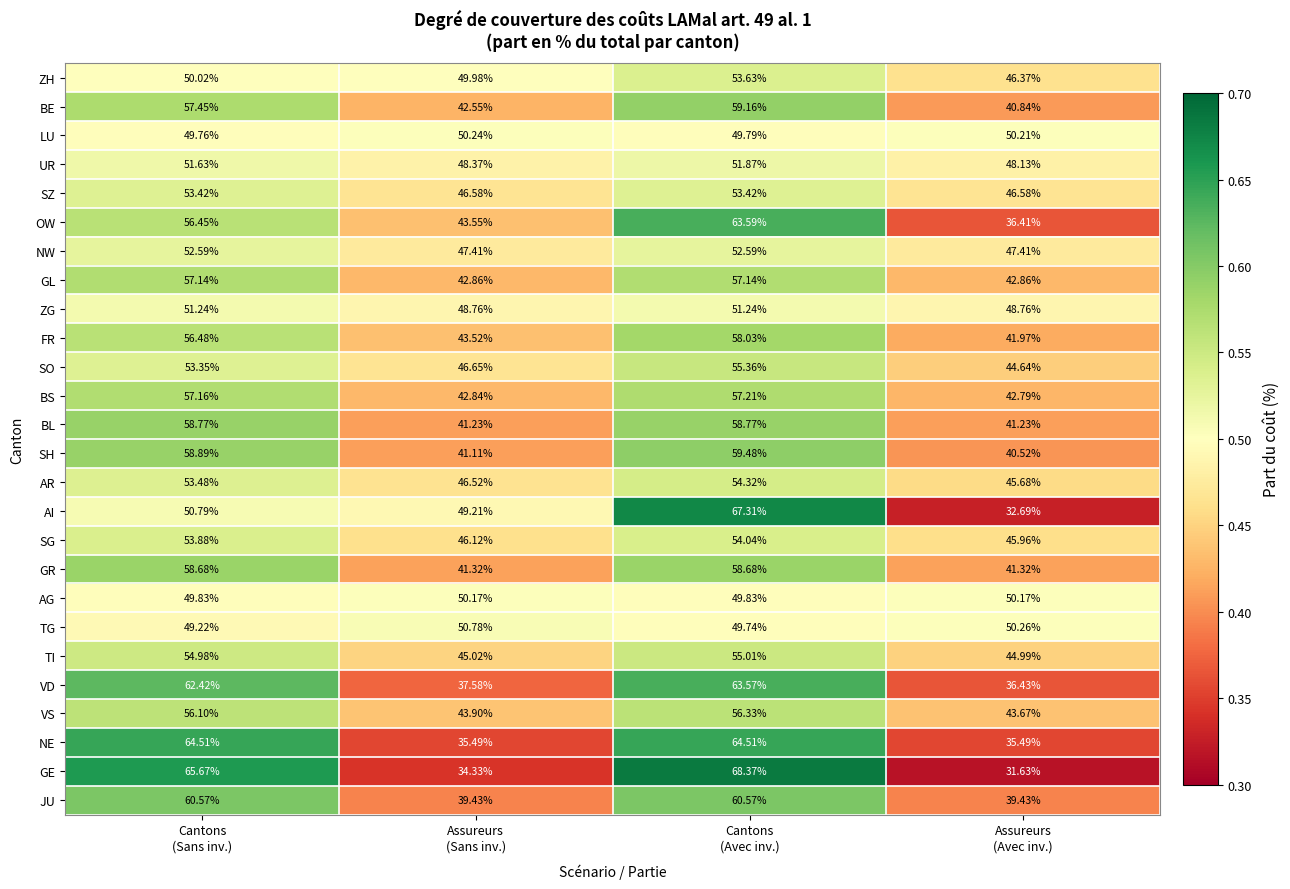

Rank the series by their maximum value, from lowest to highest.

AG, LU, TG, ZG, UR, NW, SZ, ZH, SG, AR, TI, SO, VS, GL, BS, FR, GR, BL, BE, SH, JU, VD, OW, NE, AI, GE